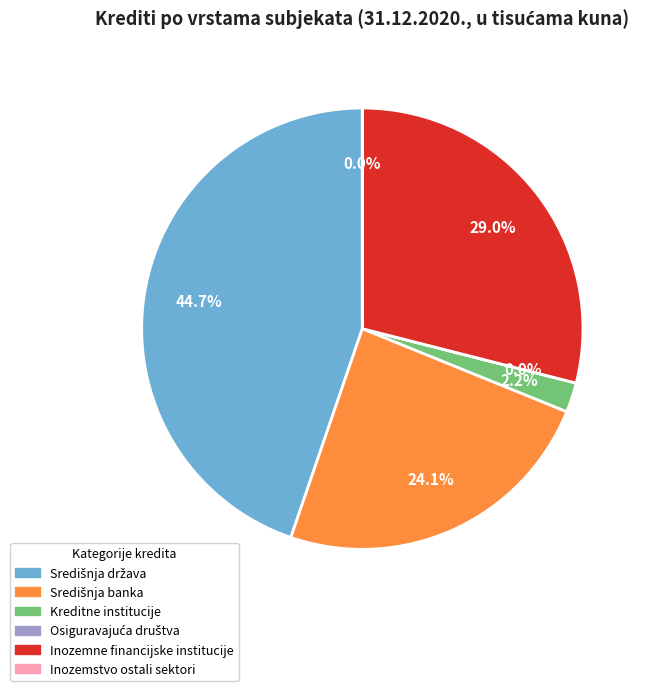

Does any single category account for the majority?

No